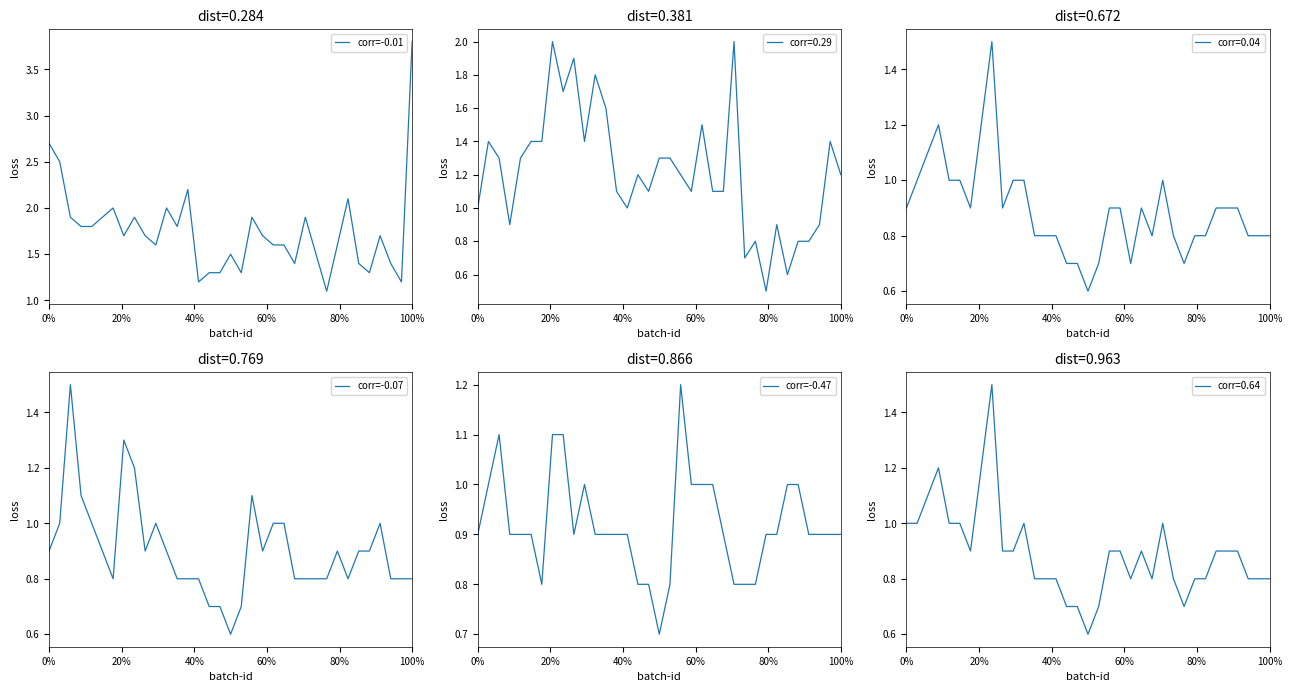

At how many categories does at least one series exceed 1?

35